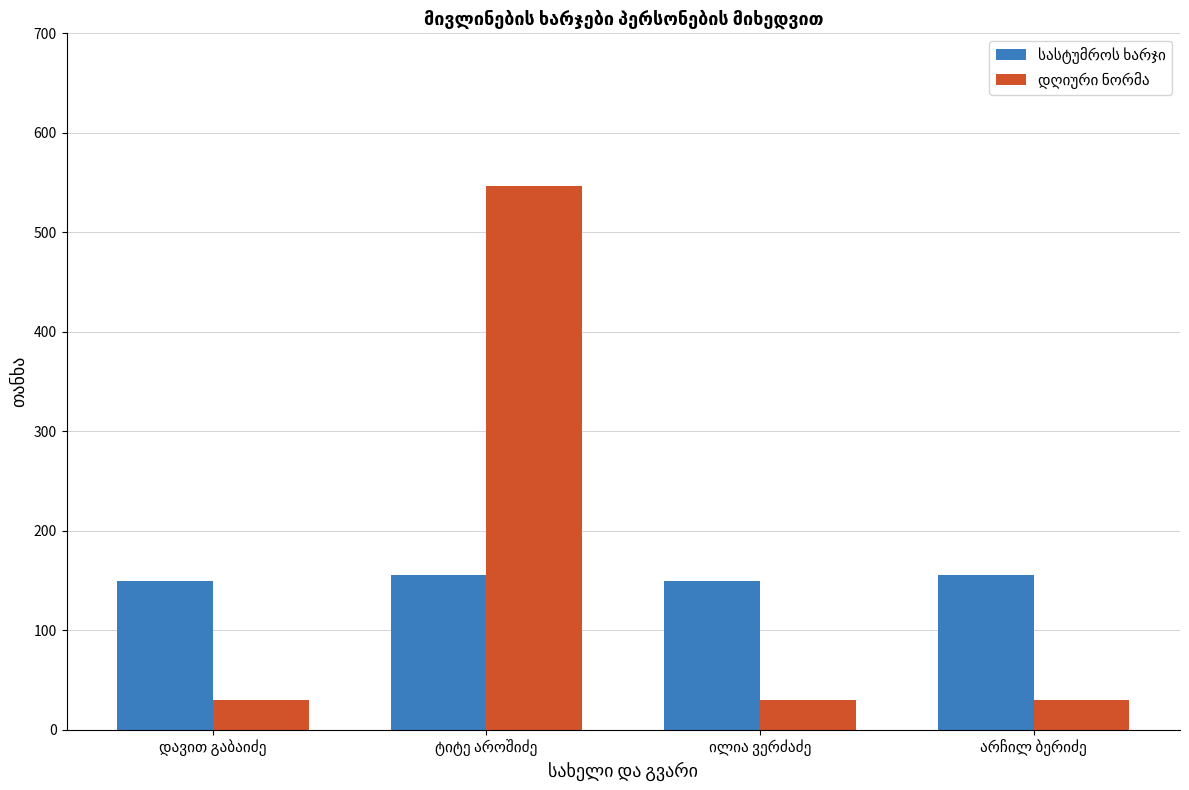

What is the smallest value displayed?

30.0